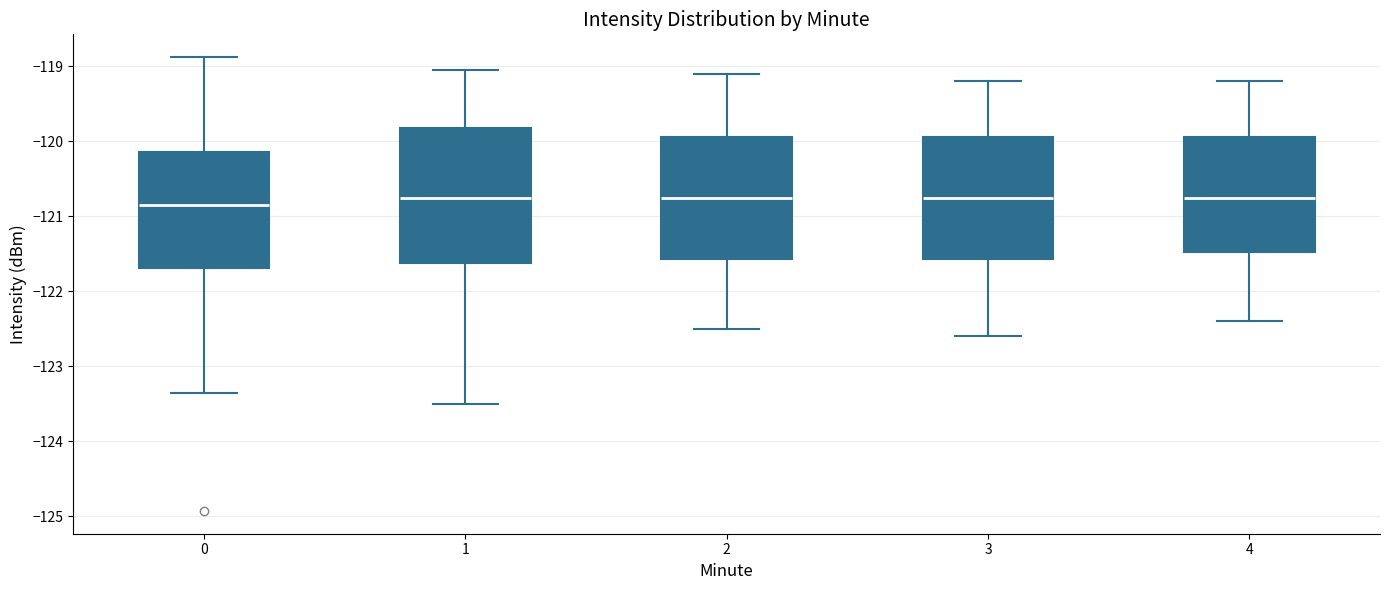

Reading left to right, read every box against the y-axis: the position of its median line, the range the box covers, and the ends of its whiskers. The values are not printed on the chart, so give them approximately, as read against the axis.

0: median -120.8, box -121.7 to -120.1, whiskers -123.4 to -118.9
1: median -120.7, box -121.6 to -119.8, whiskers -123.5 to -119.1
2: median -120.7, box -121.6 to -119.9, whiskers -122.5 to -119.1
3: median -120.7, box -121.6 to -119.9, whiskers -122.6 to -119.2
4: median -120.7, box -121.5 to -119.9, whiskers -122.4 to -119.2